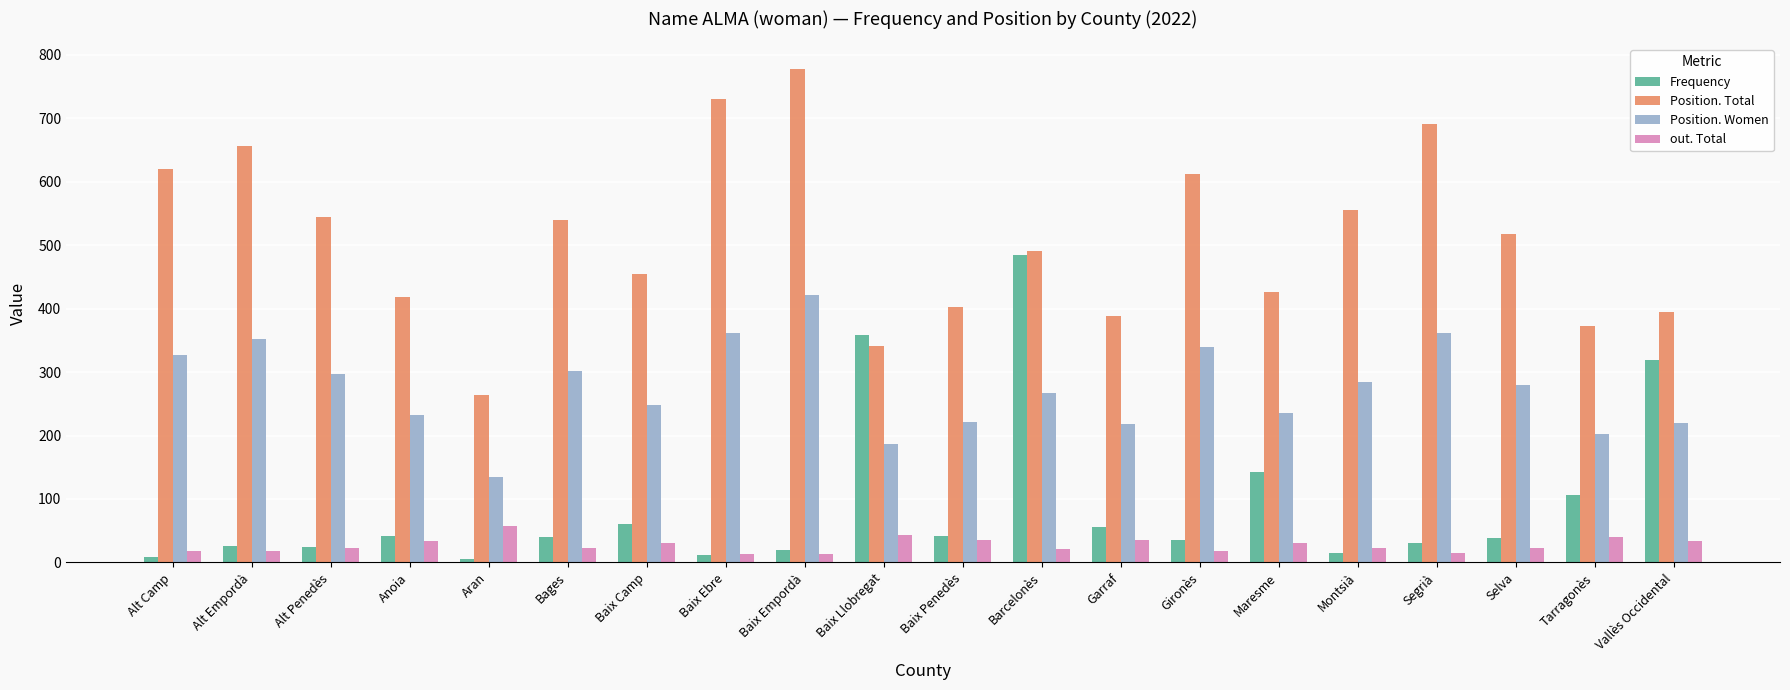

How many bars are there in each group?

4